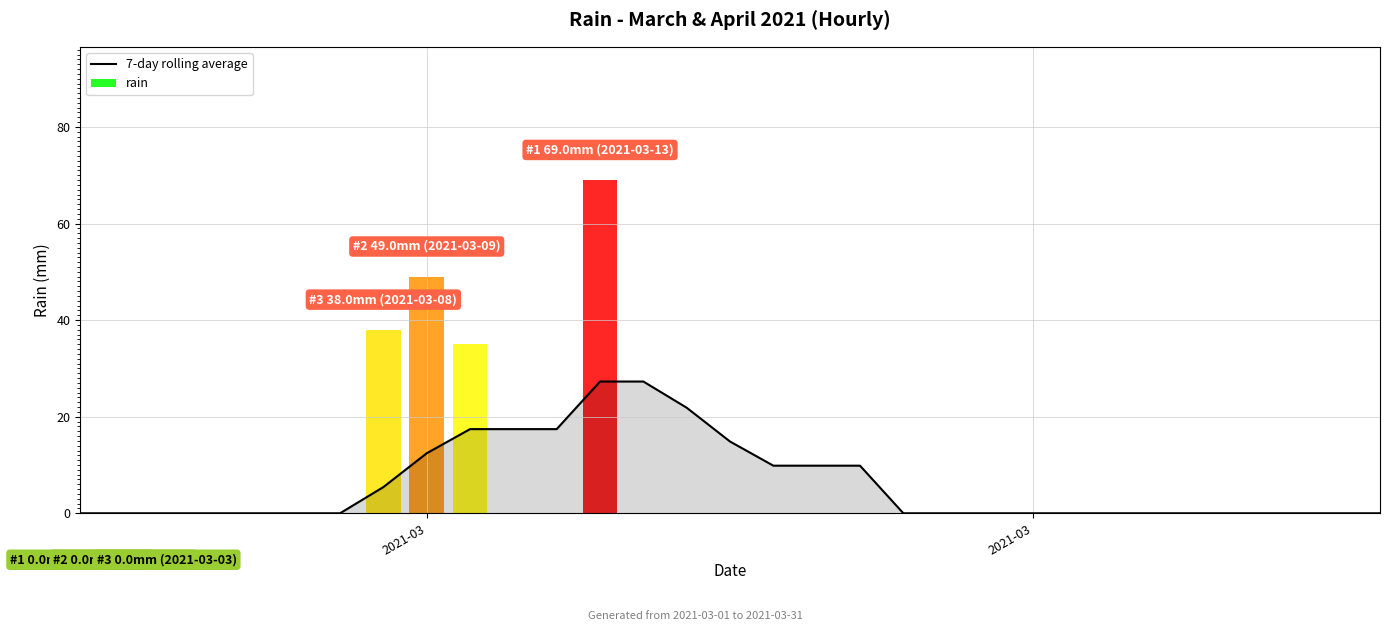

Reading left to right, what are all the values shown in this chart?

0.0	0.0	0.0	0.0	0.0	0.0	0.0	5.4	12.4	17.4	17.4	17.4	27.3	27.3	21.9	14.9	9.9	9.9	9.9	0.0	0.0	0.0	0.0	0.0	0.0	0.0	0.0	0.0	0.0	0.0	0.0